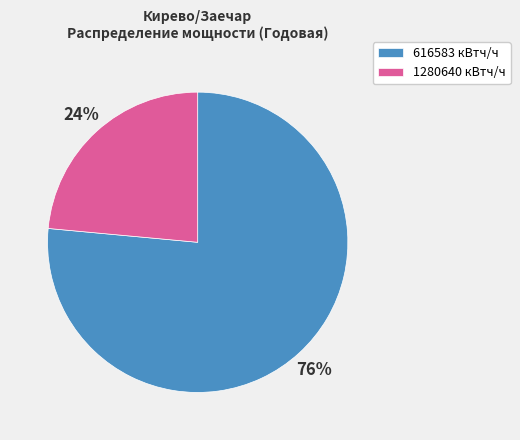

True or false: 1280640 кВтч/ч accounts for 24% of the total.

True